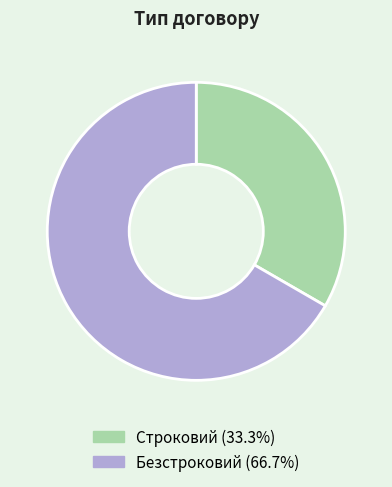

How many segments does this pie chart have?

2